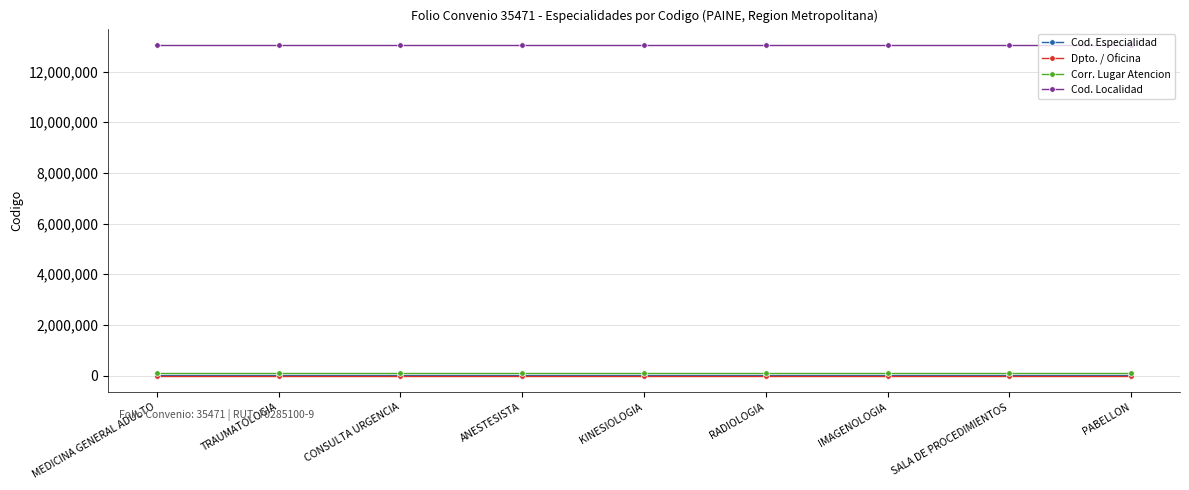

What is the value of the Cod. Localidad point at the 4th from the left?

13043043